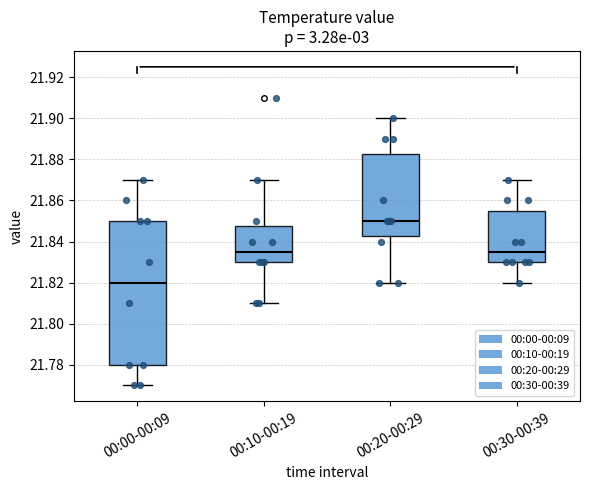

Which box is the tallest, from its lower edge to its upper edge?

00:00-00:09